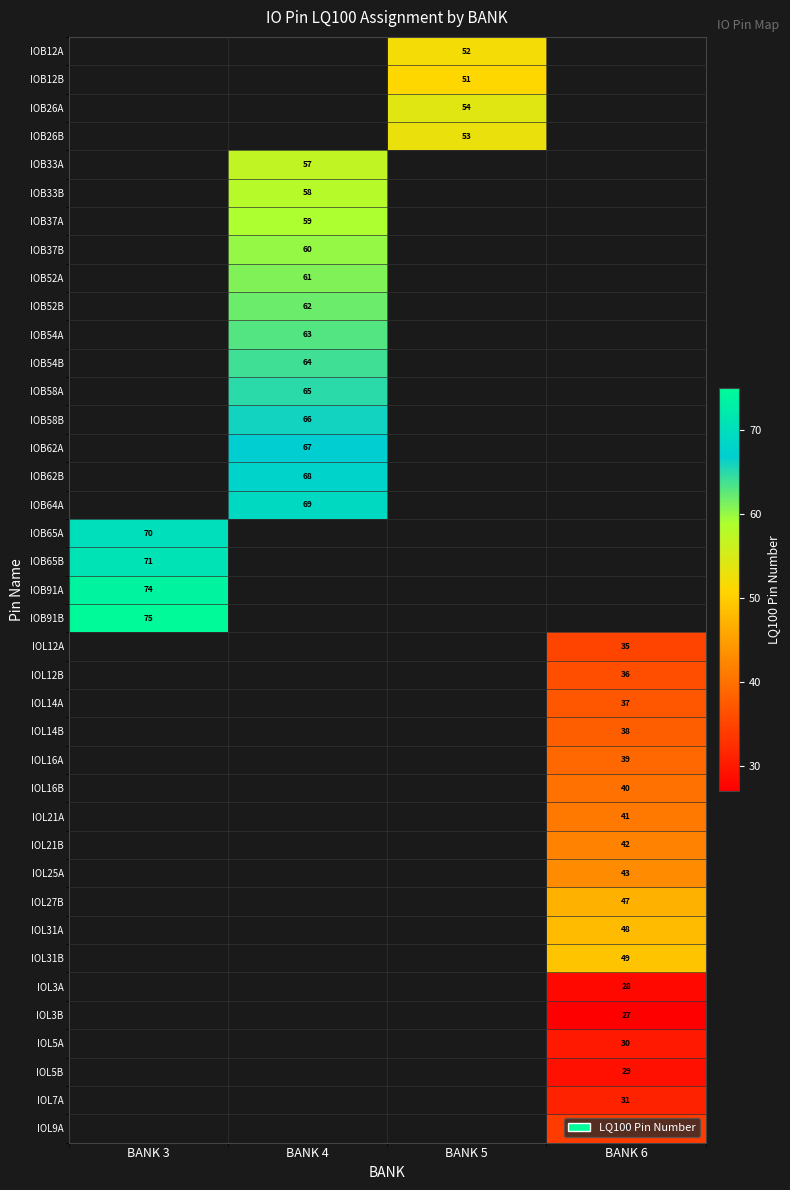

Is it true that IOL31A equals 48 at BANK 6?

True